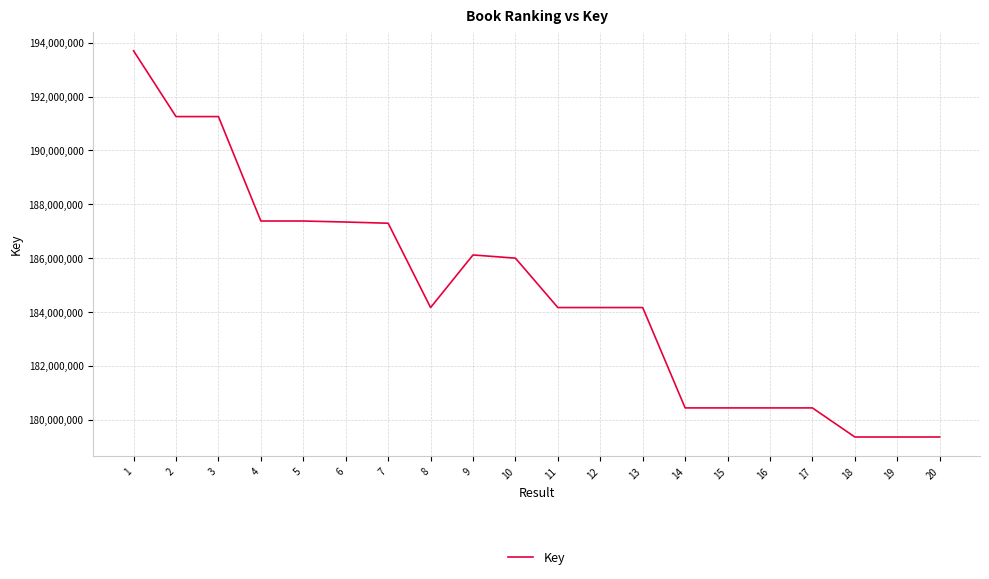

What is the ratio of the value at 14 to the value at 9?

1.0